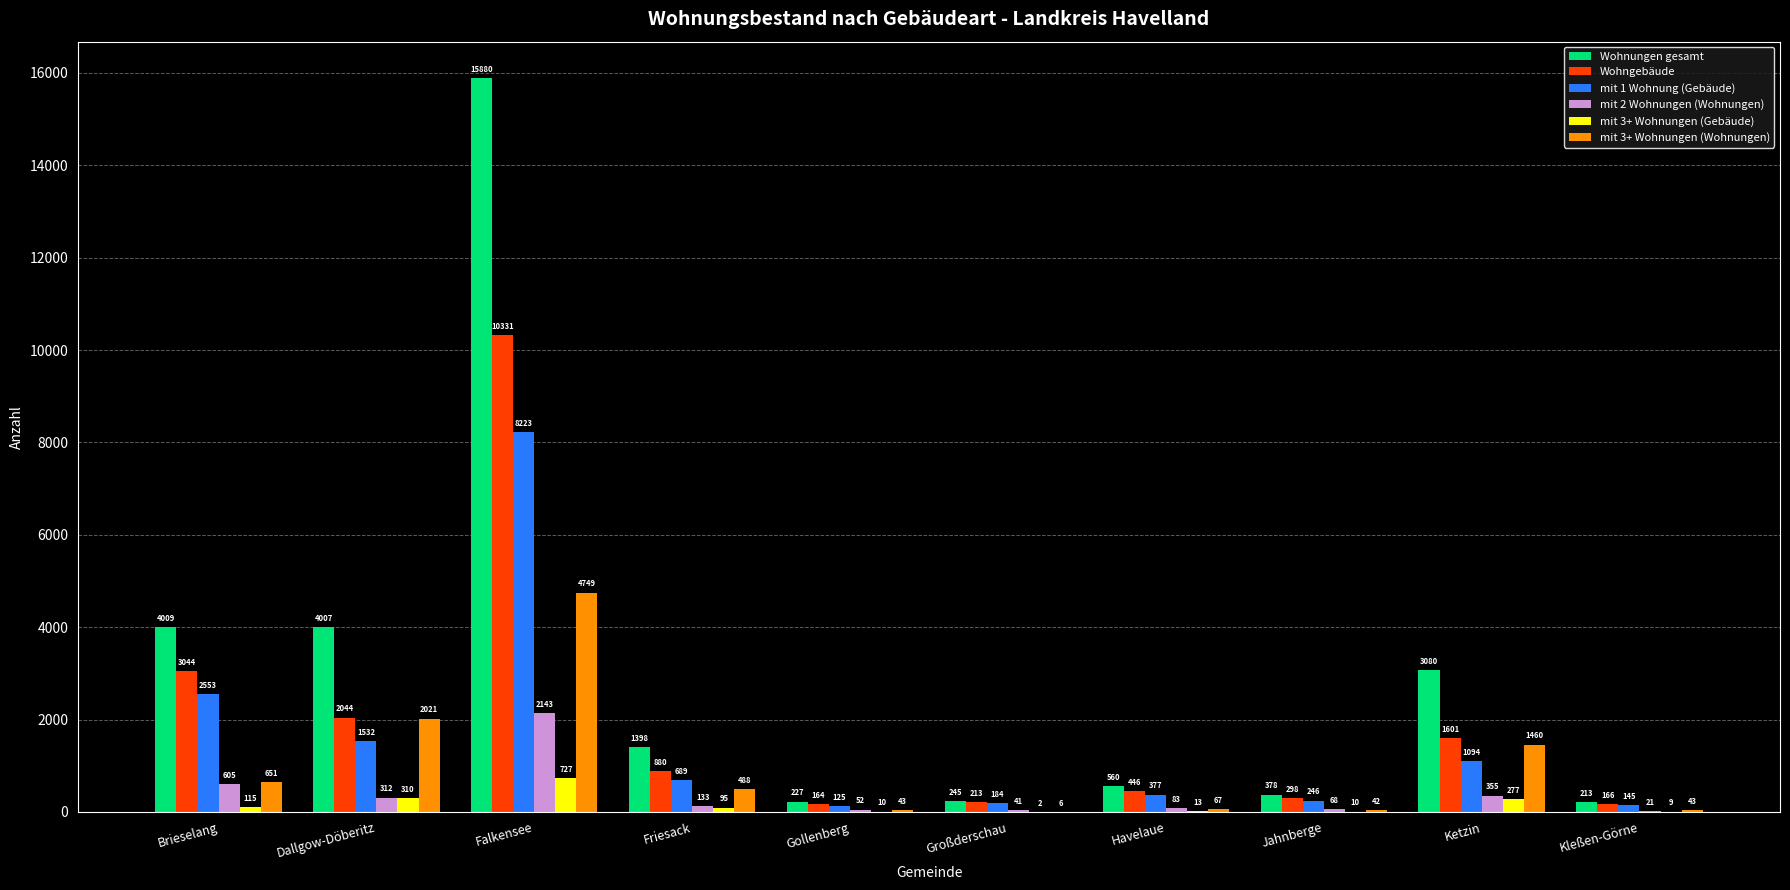

How many groups of bars are there?

10